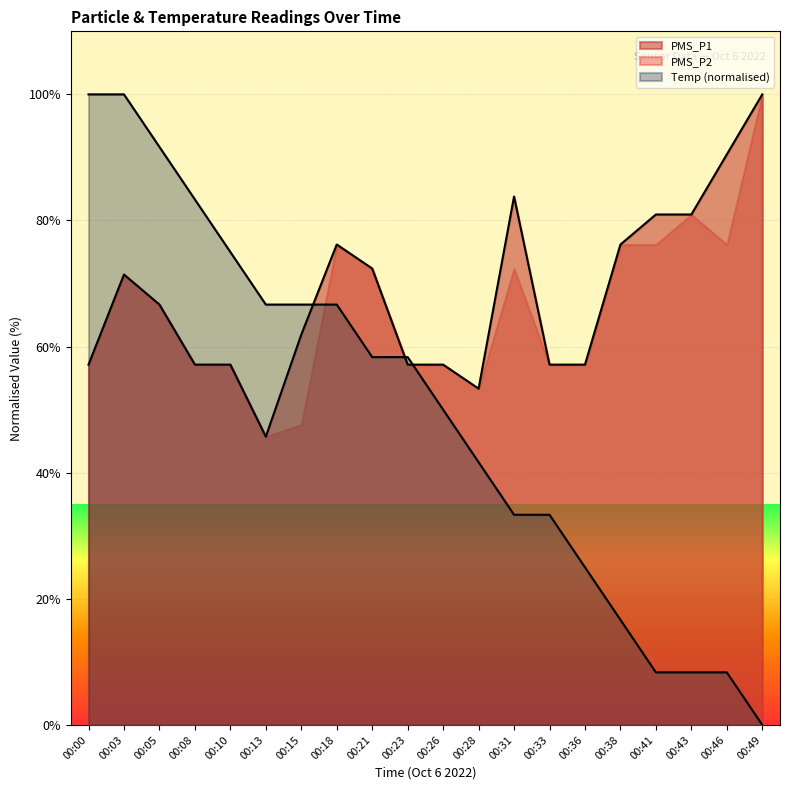

True or false: PMS_P1 and Temp intersect in this chart.

True